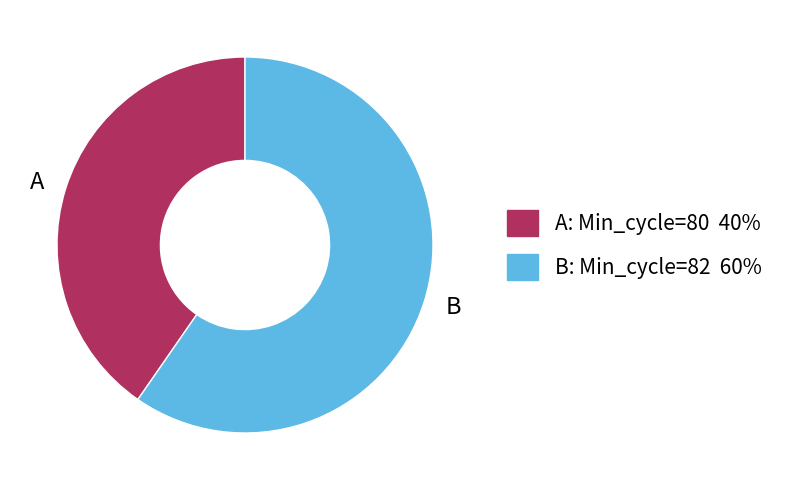

True or false: A accounts for 40% of the total.

True